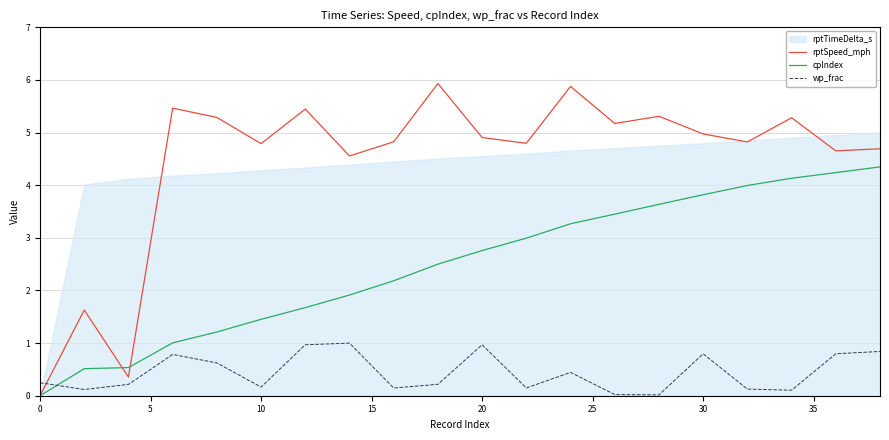

At how many categories does at least one series exceed 0?

20